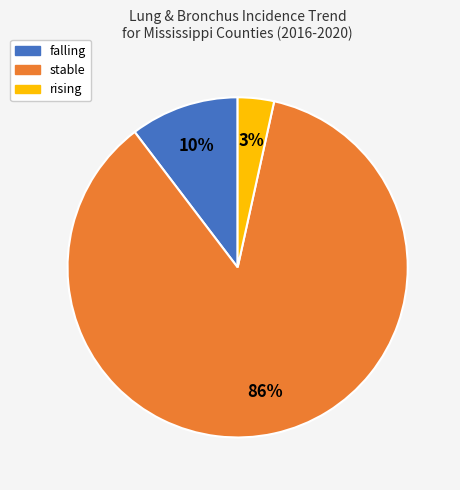

How many segments does this pie chart have?

3